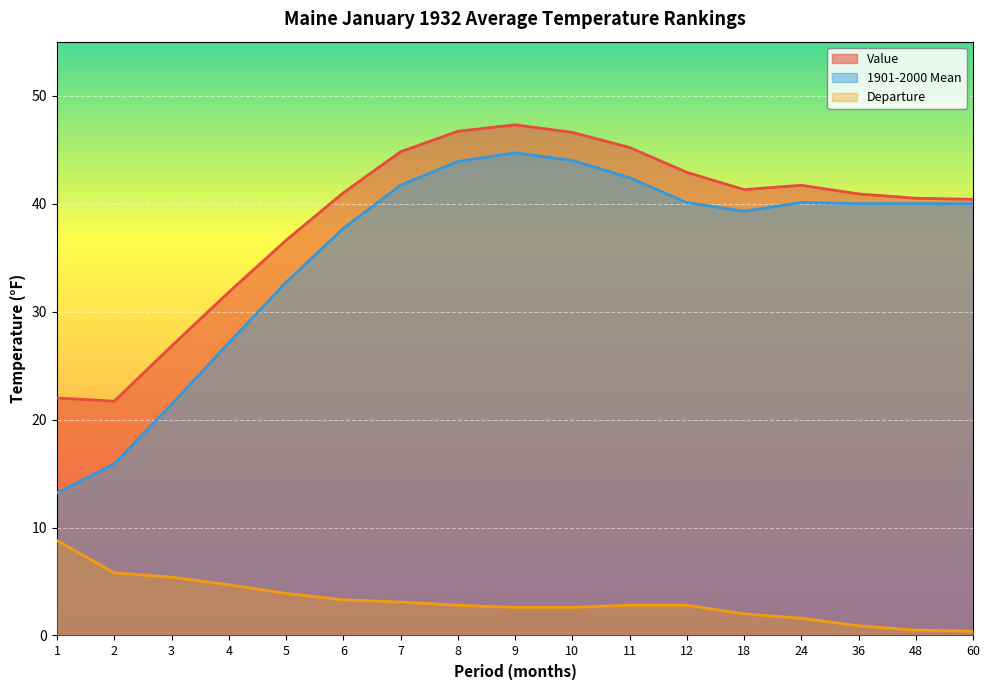

Reading left to right, extract all data points from this chart.

Value: 1=22.0	2=21.7	3=26.8	4=31.8	5=36.6	6=41.0	7=44.8	8=46.7	9=47.3	10=46.6	11=45.2	12=42.9	18=41.3	24=41.7	36=40.9	48=40.5	60=40.4
1901-2000 Mean: 1=13.2	2=15.9	3=21.4	4=27.1	5=32.7	6=37.7	7=41.7	8=43.9	9=44.7	10=44.0	11=42.4	12=40.1	18=39.3	24=40.1	36=40.0	48=40.0	60=40.0
Departure: 1=8.8	2=5.8	3=5.4	4=4.7	5=3.9	6=3.3	7=3.1	8=2.8	9=2.6	10=2.6	11=2.8	12=2.8	18=2.0	24=1.6	36=0.9	48=0.5	60=0.4